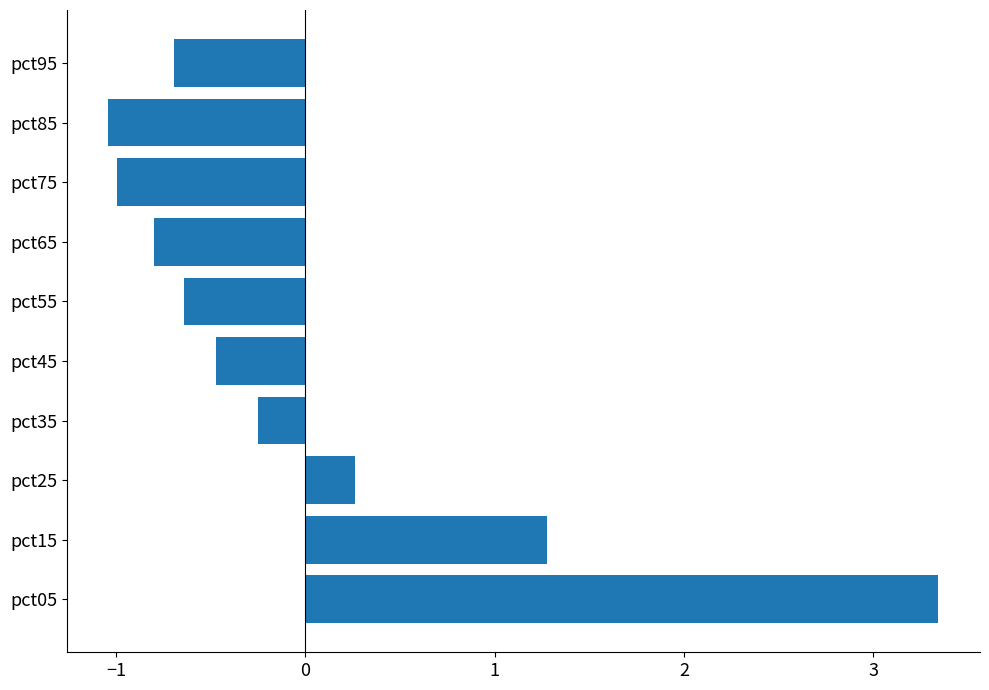

Read the value at pct15.

1.3